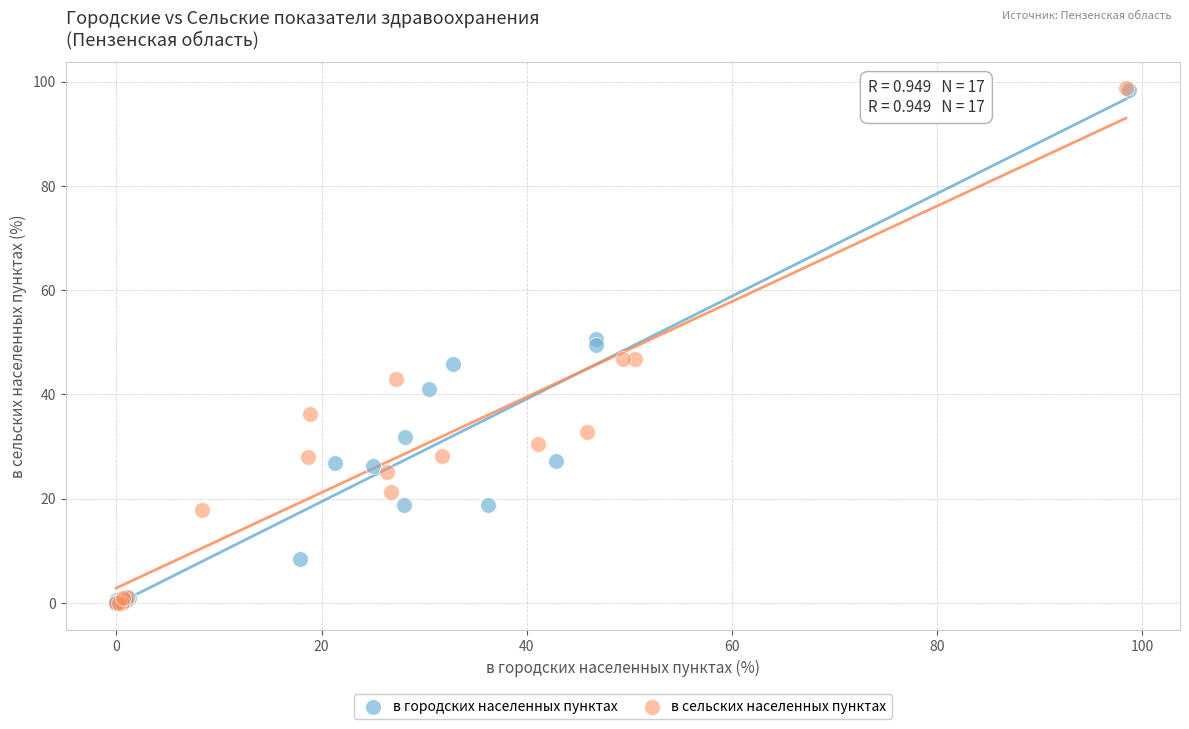

Which series has the largest Y range (max minus min)?

в сельских населенных пунктах